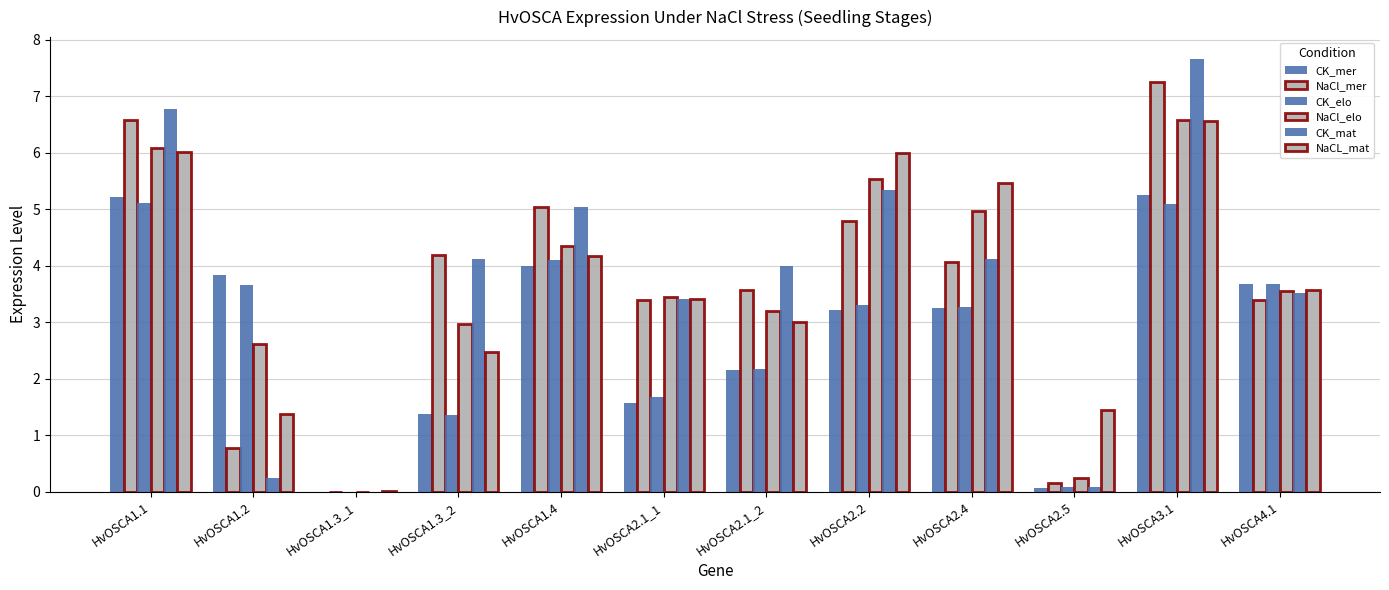

How many groups of bars are there?

12